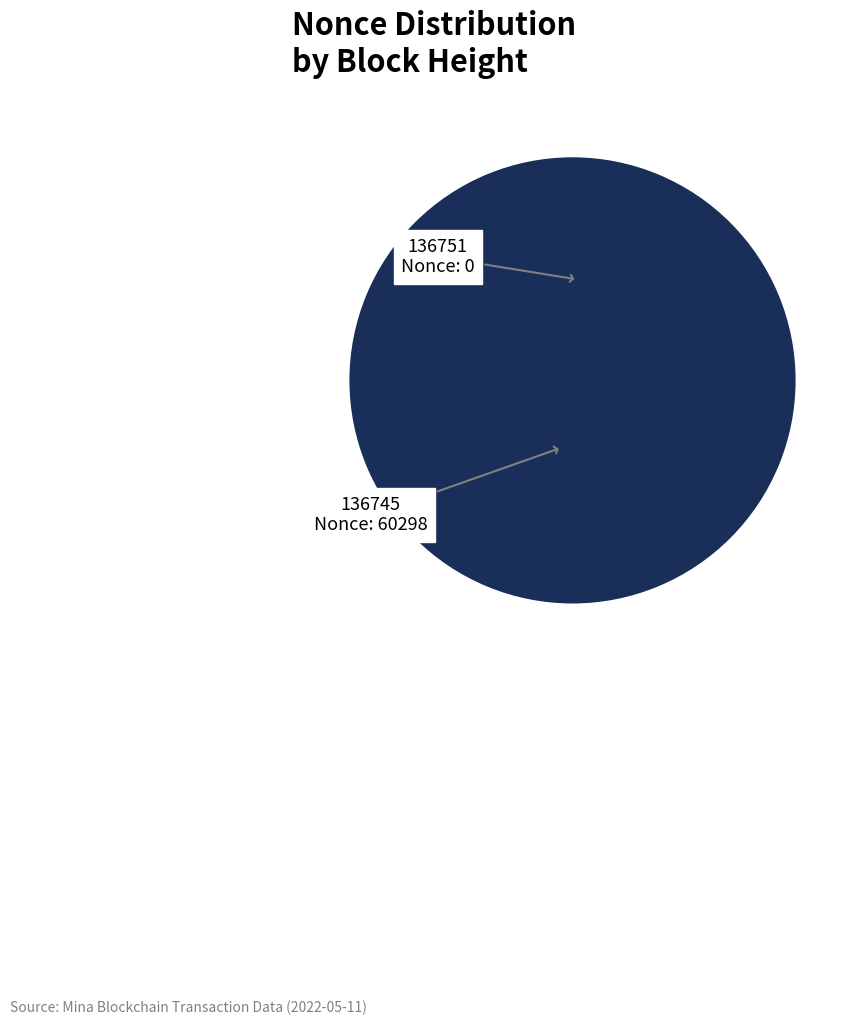

What percentage is NOT represented by 136751?

100.0%